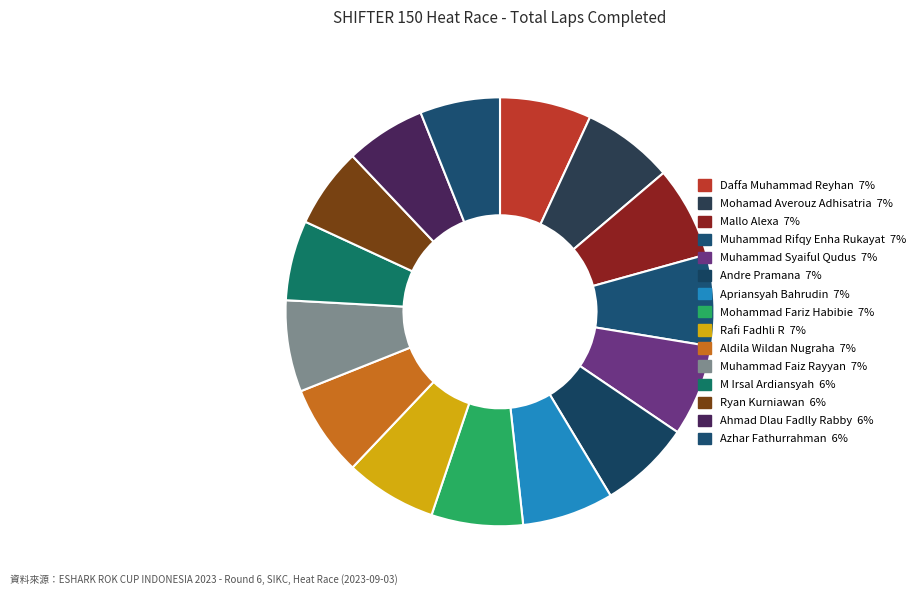

What is the largest slice in the pie chart?

Daffa Muhammad Reyhan